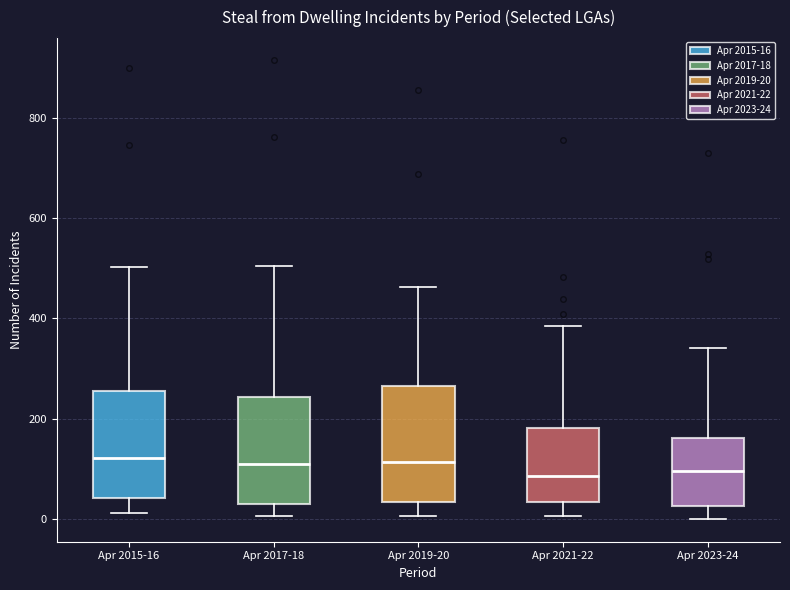

Reading left to right, read every box against the y-axis: the position of its median line, the range the box covers, and the ends of its whiskers. The values are not printed on the chart, so give them approximately, as read against the axis.

Apr 2015-16: median 120, box 40 to 260, whiskers 20 to 500
Apr 2017-18: median 100, box 20 to 240, whiskers 0 to 500
Apr 2019-20: median 120, box 40 to 260, whiskers 0 to 460
Apr 2021-22: median 80, box 40 to 180, whiskers 0 to 380
Apr 2023-24: median 100, box 20 to 160, whiskers 0 to 340